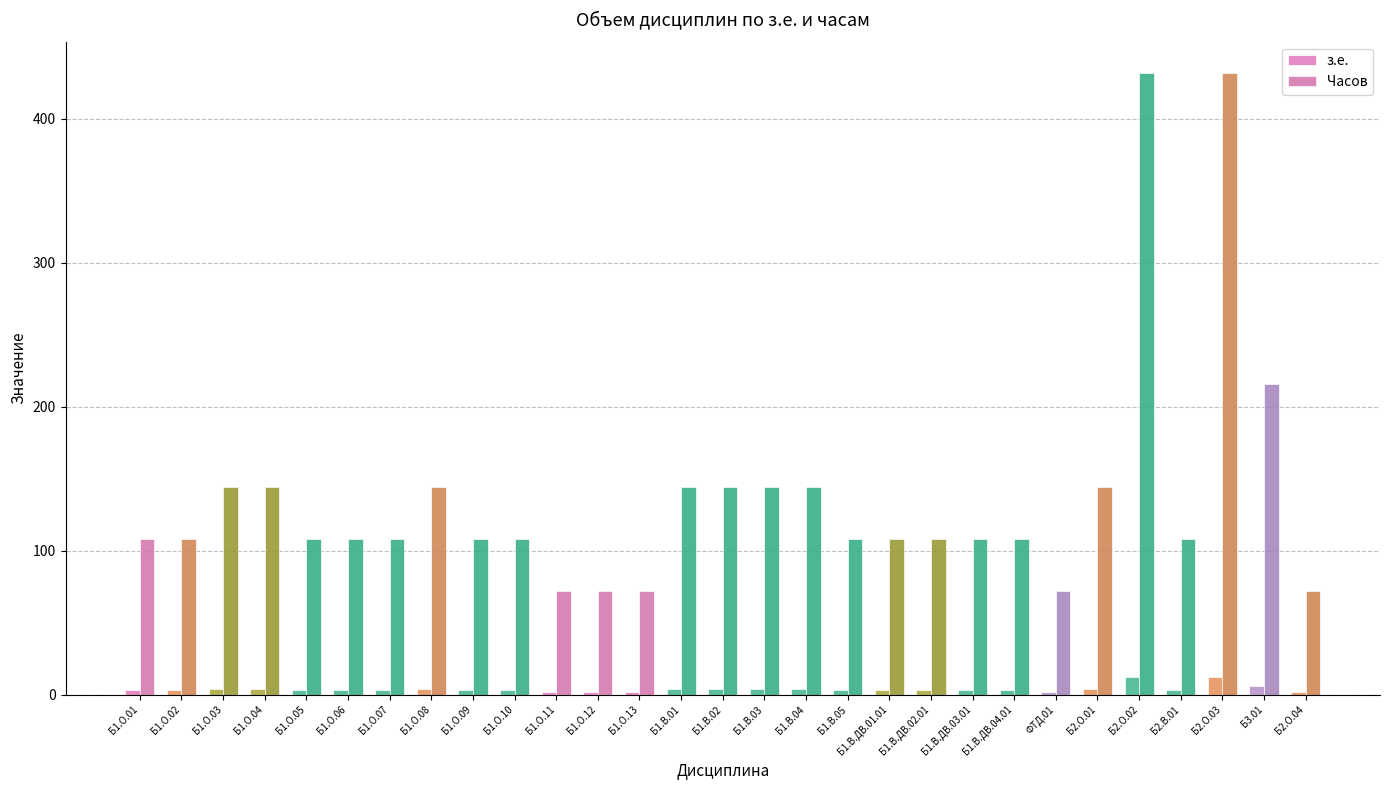

What is the difference between the highest and lowest values at Б1.О.13?

70